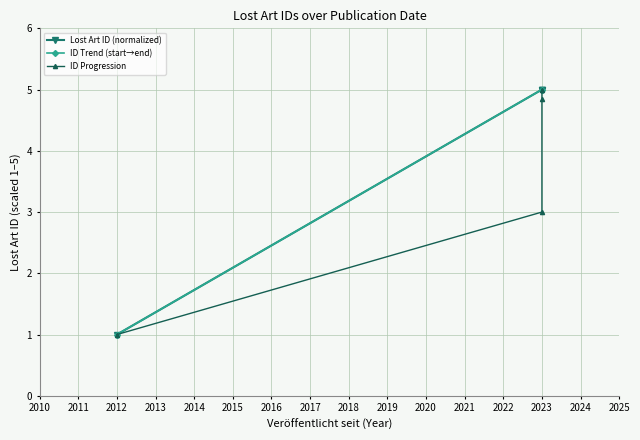

At which category does the chart reach its peak across all series?

2023